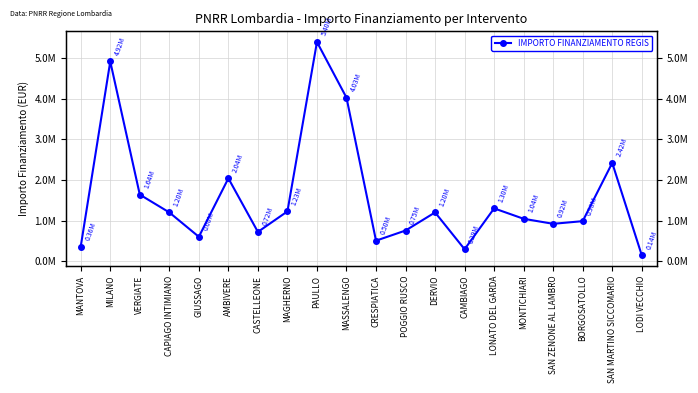

Rank the categories by value from lowest to highest.

LODI VECCHIO, CAMBIAGO, MANTOVA, CRESPIATICA, GIUSSAGO, CASTELLEONE, POGGIO RUSCO, SAN ZENONE AL LAMBRO, BORGOSATOLLO, MONTICHIARI, CAPIAGO INTIMIANO, DERVIO, MAGHERNO, LONATO DEL GARDA, VERGIATE, AMBIVERE, SAN MARTINO SICCOMARIO, MASSALENGO, MILANO, PAULLO